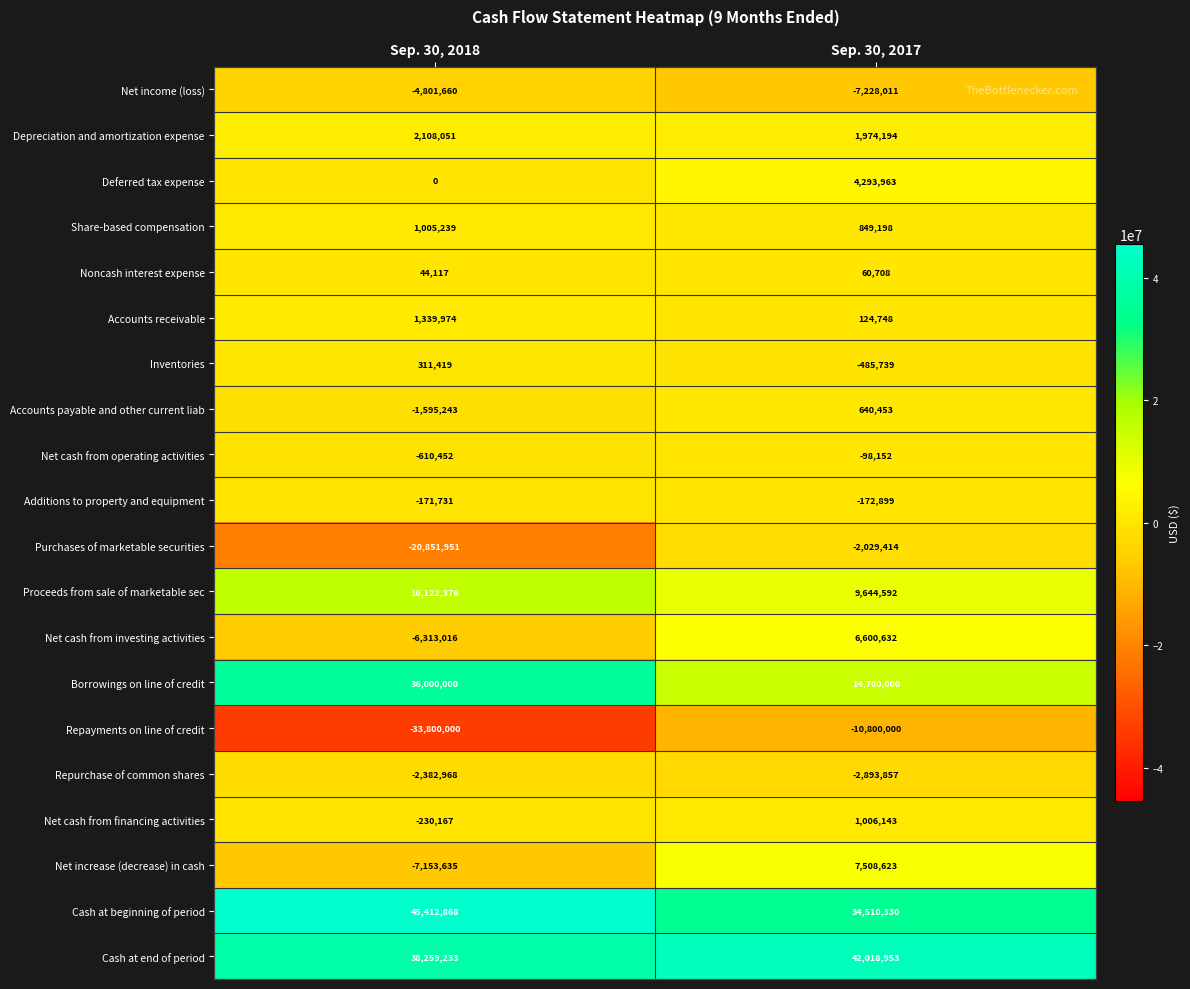

Rank the categories by Net cash from financing activities value from lowest to highest.

Sep. 30, 2018, Sep. 30, 2017